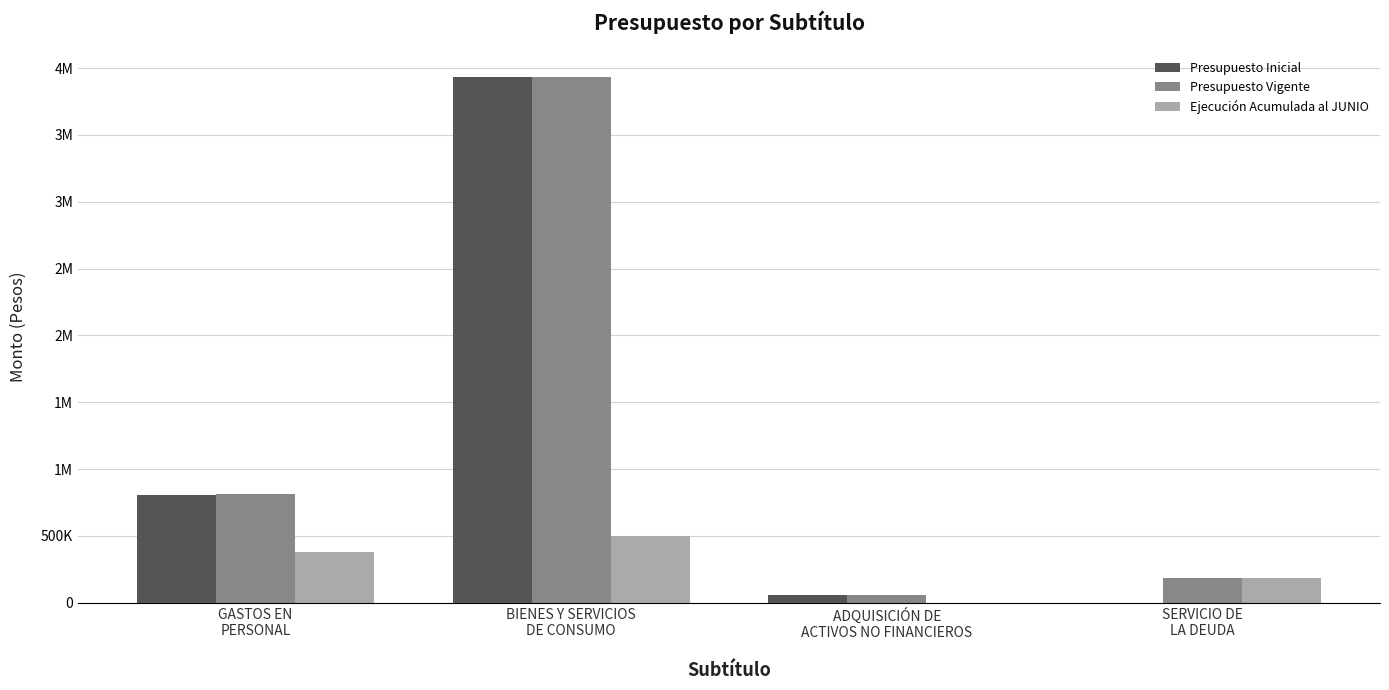

What is the difference between the maximum and minimum values in the Presupuesto Inicial series?

3935306